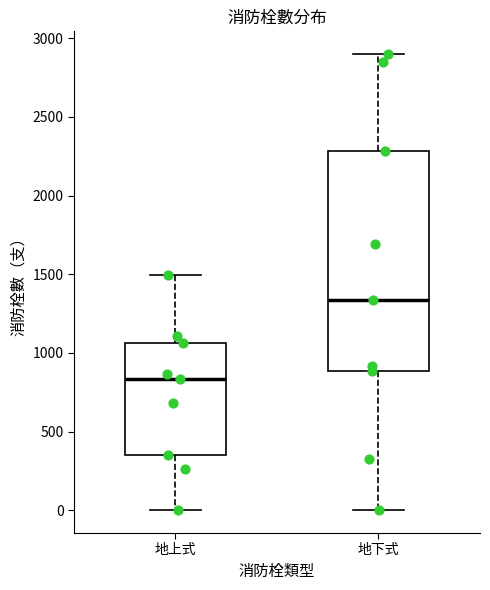

Comparing the boxes themselves (not the whiskers), which one is the tallest?

地下式